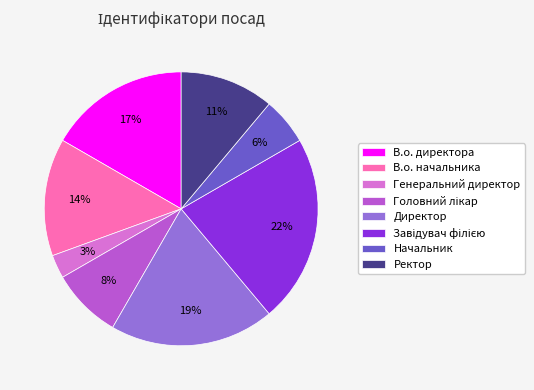

To the nearest percent, what percentage of the pie is В.о. начальника?

14%